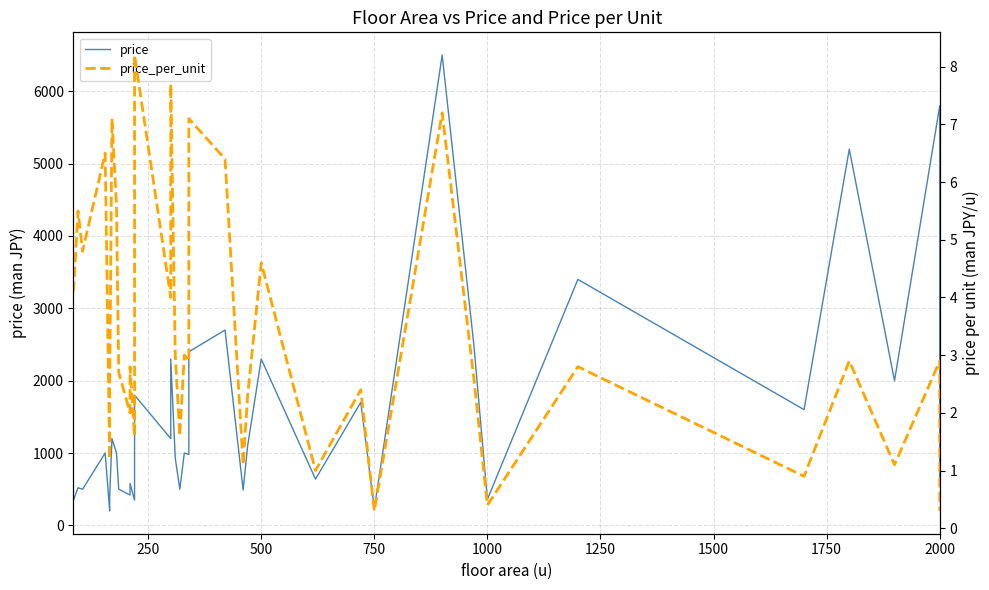

True or false: price_per_unit and price cross at least once.

False